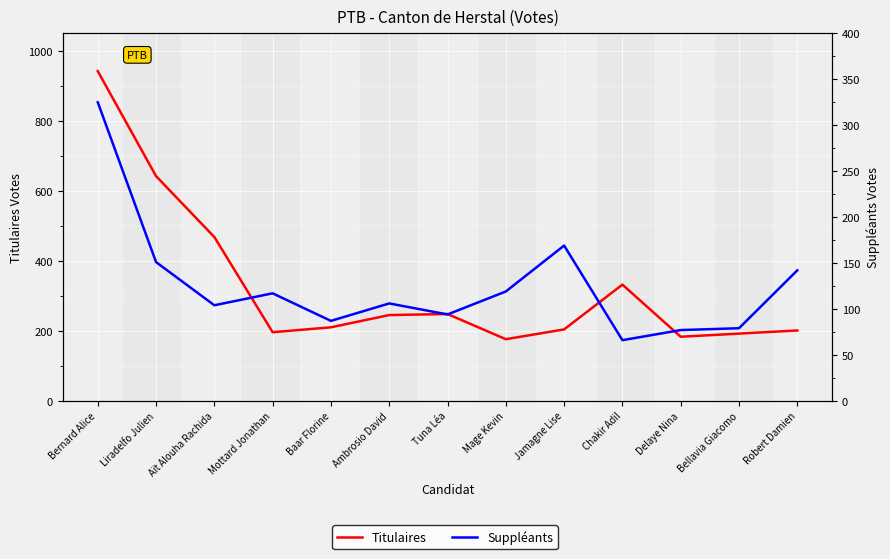

What is the average value of the Suppléants series?

126